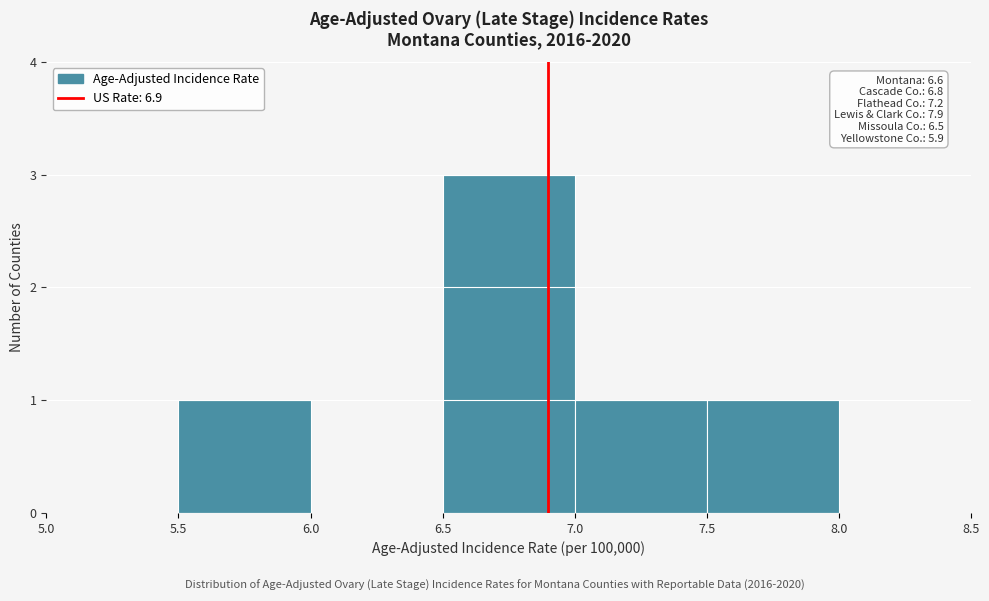

Over which range of the x-axis is the bar tallest?

6.5 to 7.0